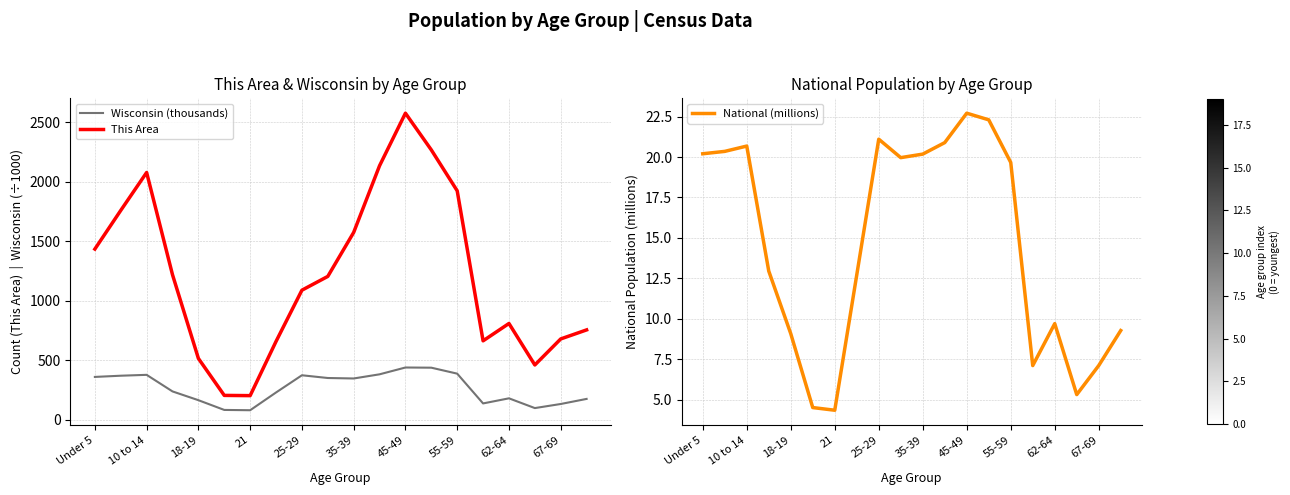

What position from the left is 67-69?

10